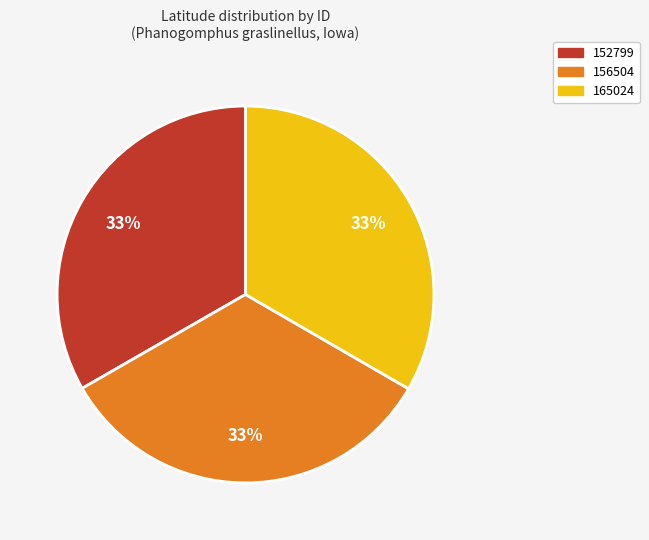

What is the ratio of the value at 152799 to the value at 156504?

1.0